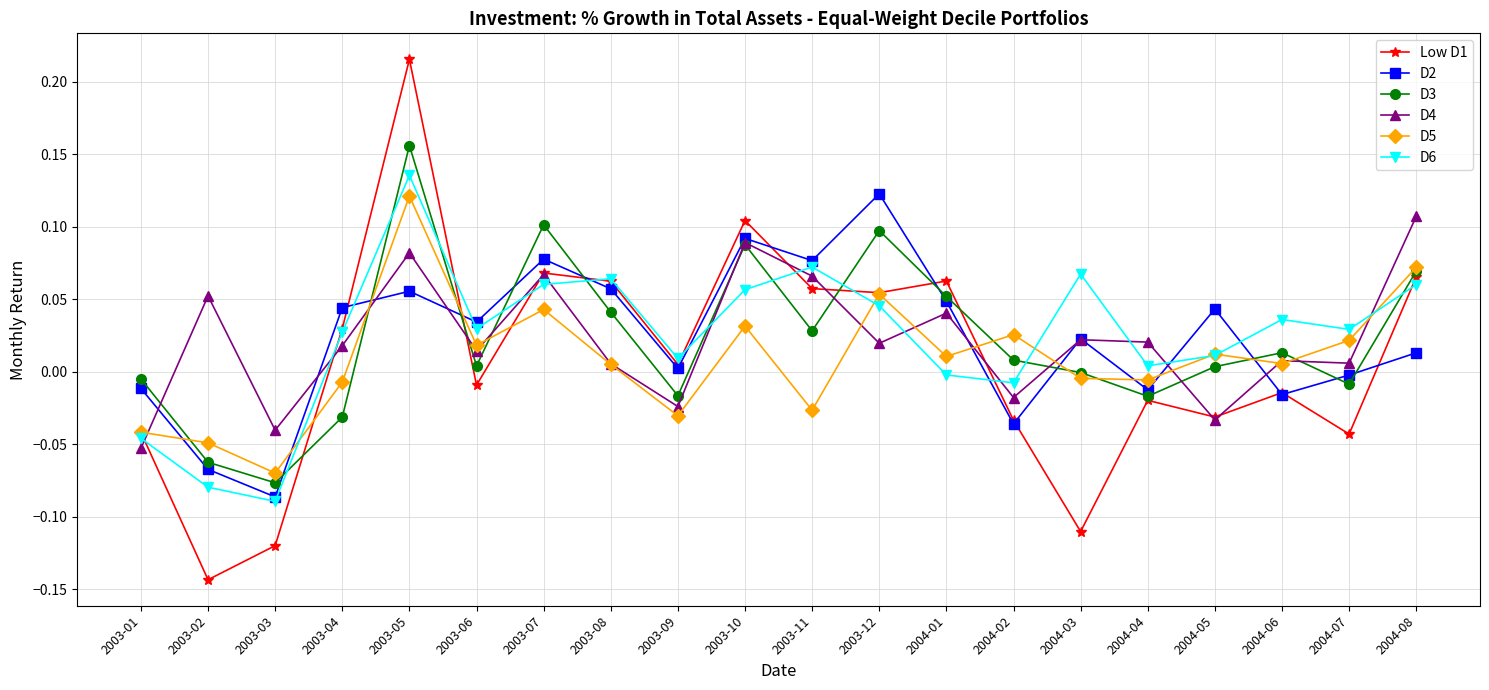

Between which two adjacent categories do D2 and D5 first intersect?

2003-01 and 2003-02